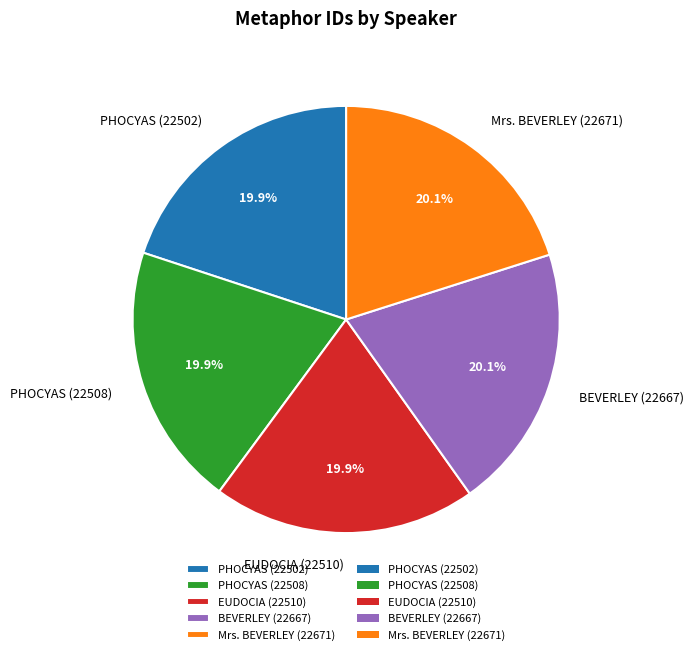

Approximately how many times larger is the value at Mrs. BEVERLEY (22671) compared to PHOCYAS (22508)?

1.0